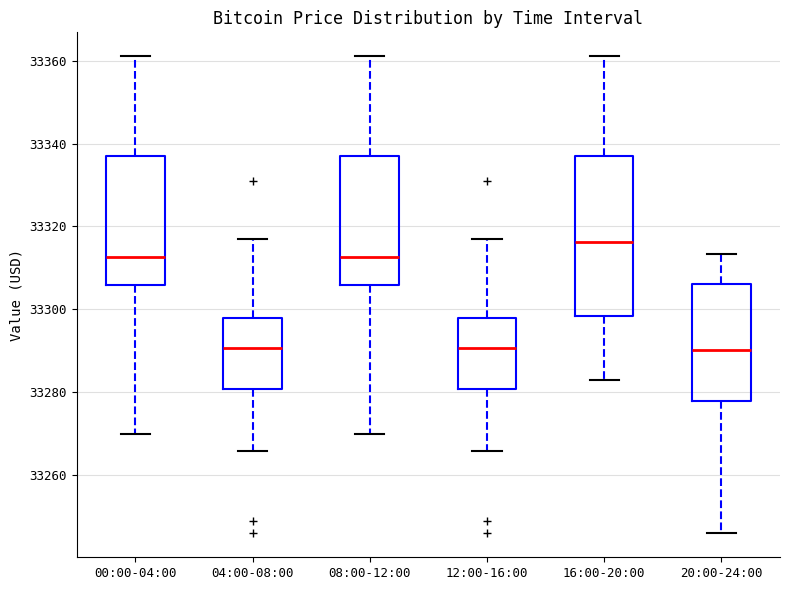

Reading left to right, transcribe this box plot: for each box, give where its median line is, the range the box spans, and where its two whiskers end, as read against the y-axis. The values are not printed on the chart, so give them approximately, as read against the axis.

00:00-04:00: median 33312, box 33306 to 33336, whiskers 33270 to 33362
04:00-08:00: median 33290, box 33280 to 33298, whiskers 33266 to 33318
08:00-12:00: median 33312, box 33306 to 33336, whiskers 33270 to 33362
12:00-16:00: median 33290, box 33280 to 33298, whiskers 33266 to 33318
16:00-20:00: median 33316, box 33298 to 33336, whiskers 33284 to 33362
20:00-24:00: median 33290, box 33278 to 33306, whiskers 33246 to 33314